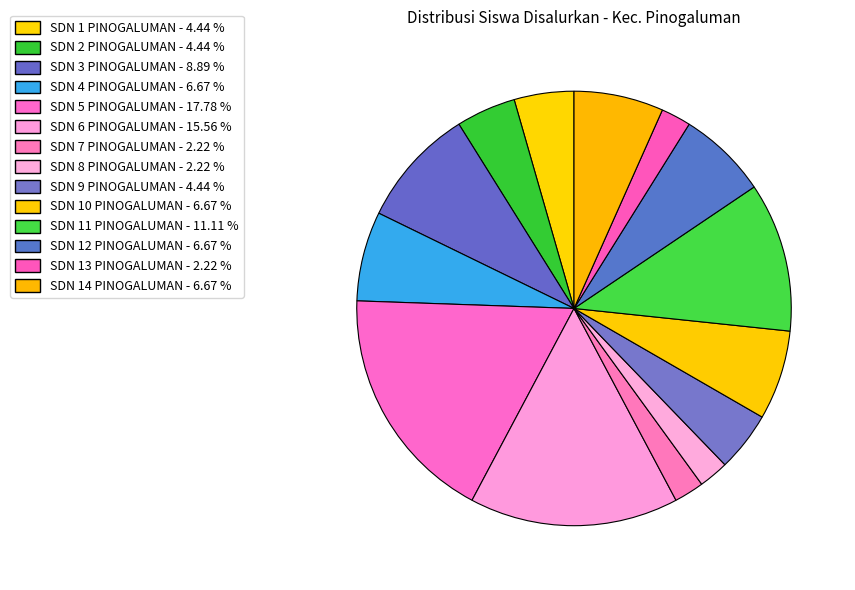

Count the number of slices in the pie.

14